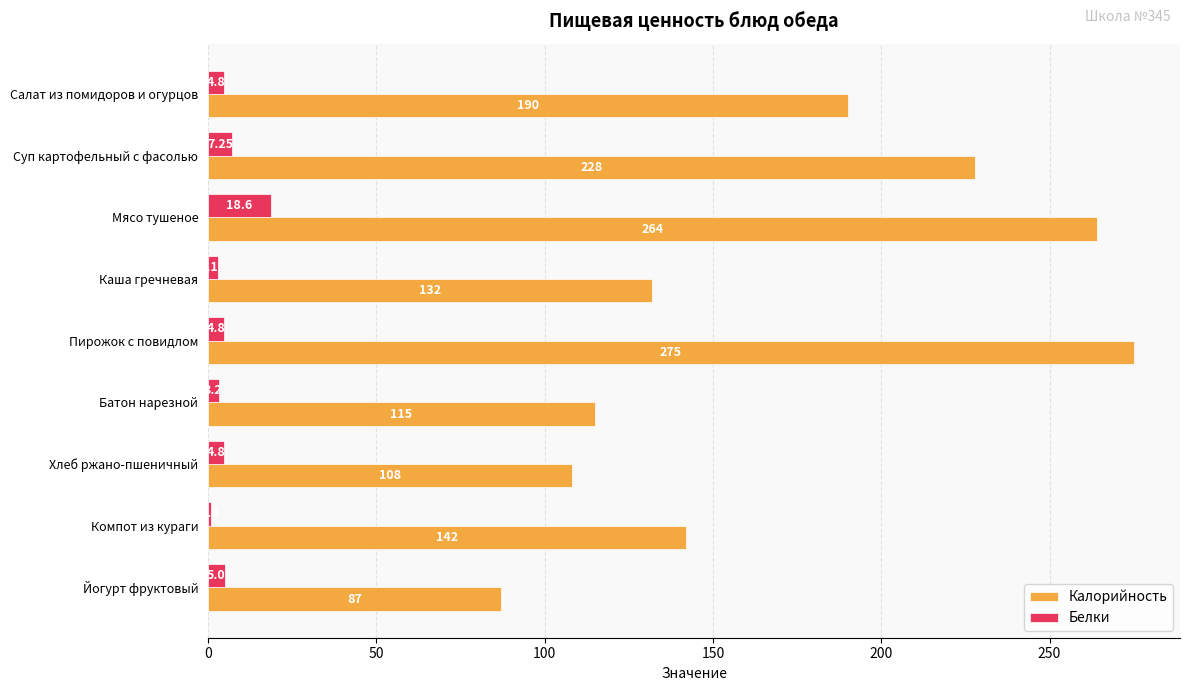

At which category is the sum across all series the highest?

Мясо тушеное